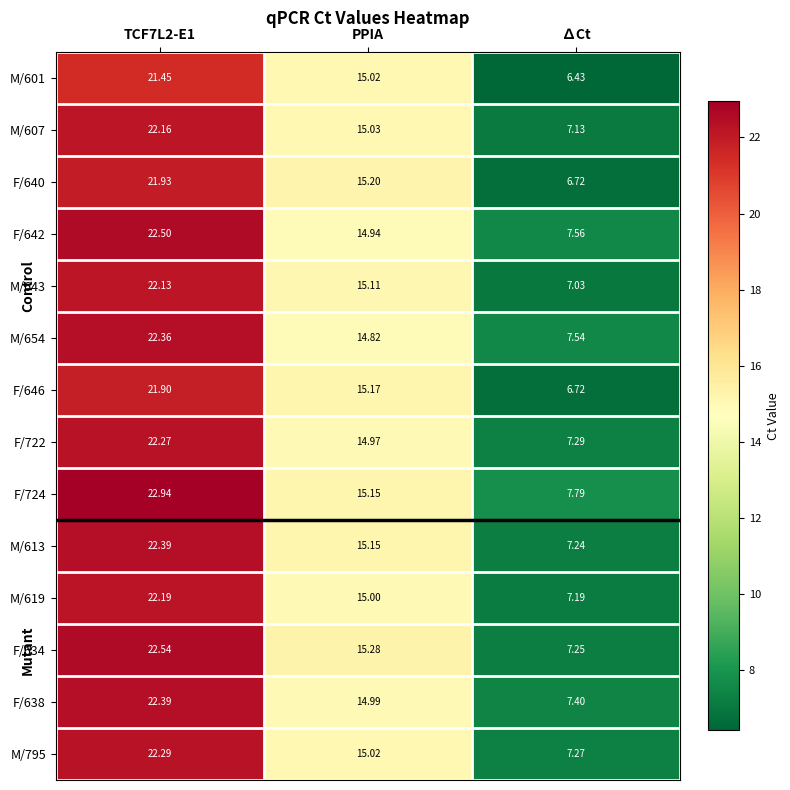

Which series has the largest range (max minus min)?

F/634